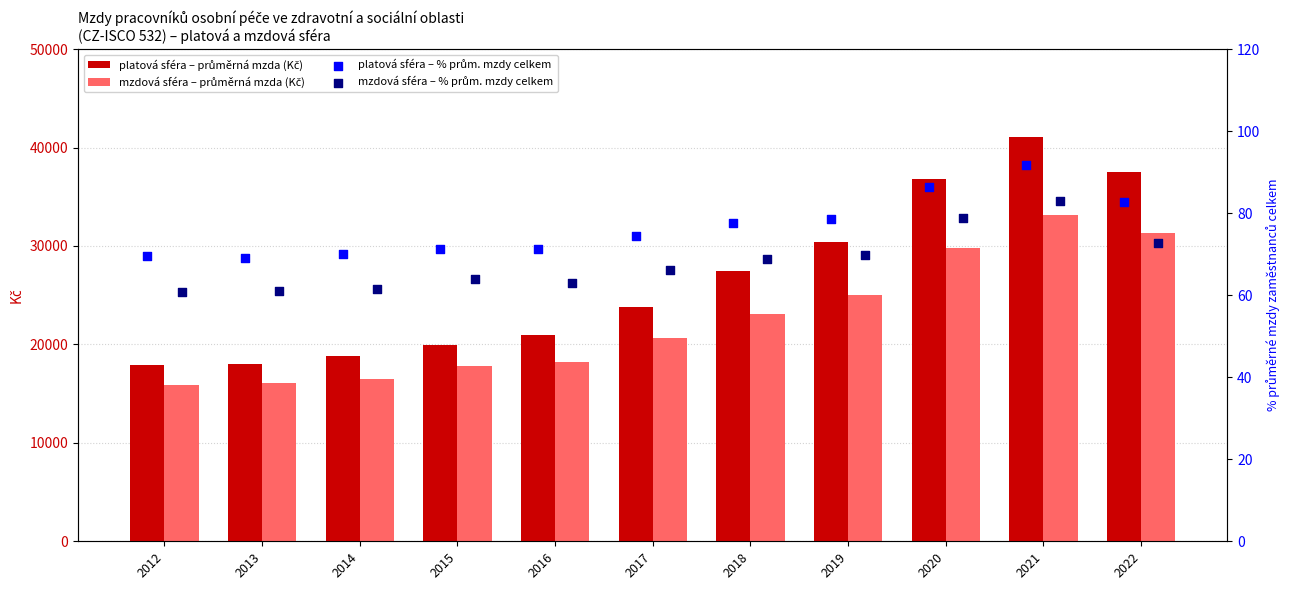

Which series has the largest total across all categories?

platová sféra – průměrná mzda (Kč)